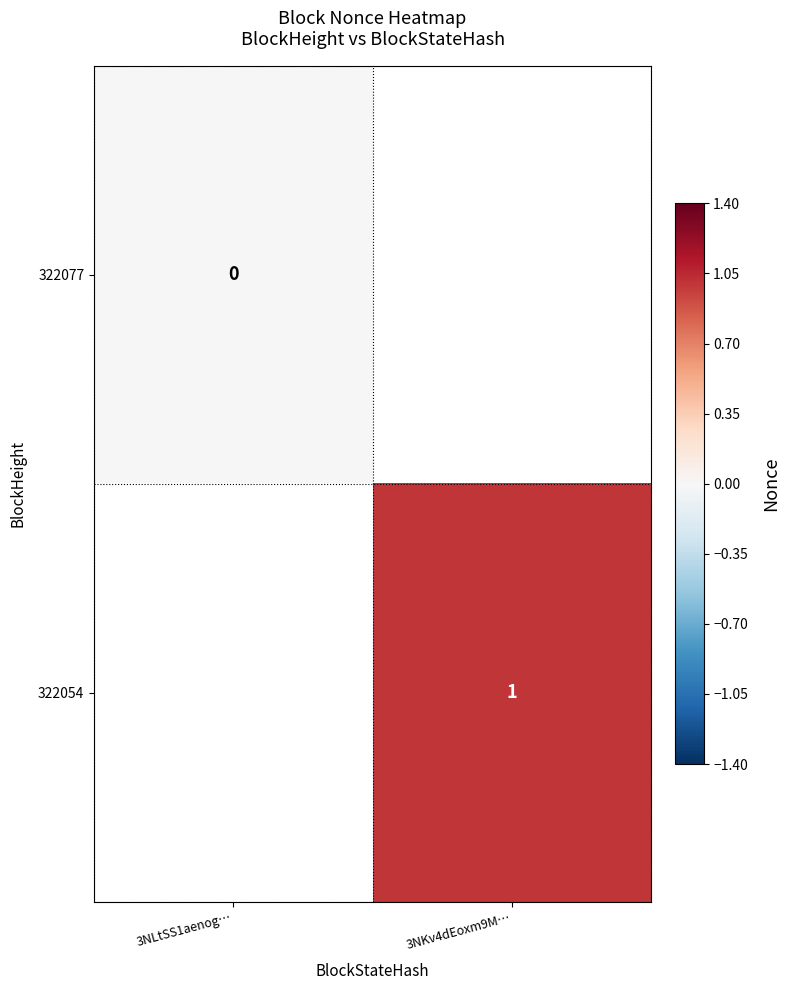

Which has a higher value, 3NLtSS1aenog… or 3NKv4dEoxm9M…?

3NKv4dEoxm9M…